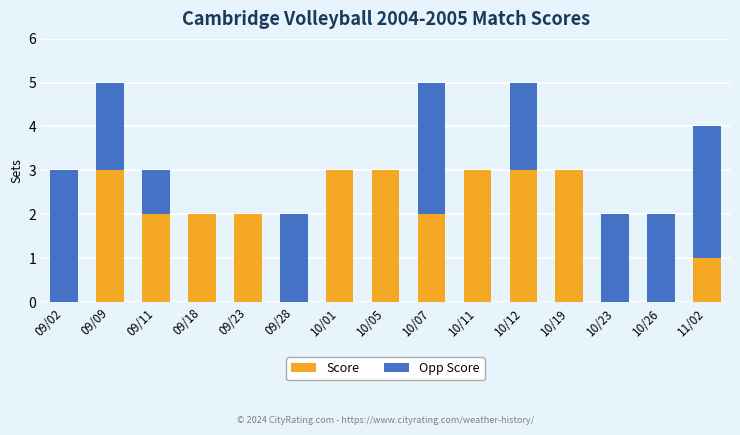

What is the average value of the Score series?

2